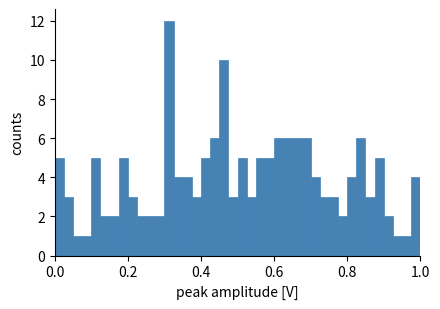

Read against the x-axis, roughly where is the centre of the tallest bar?

0.32